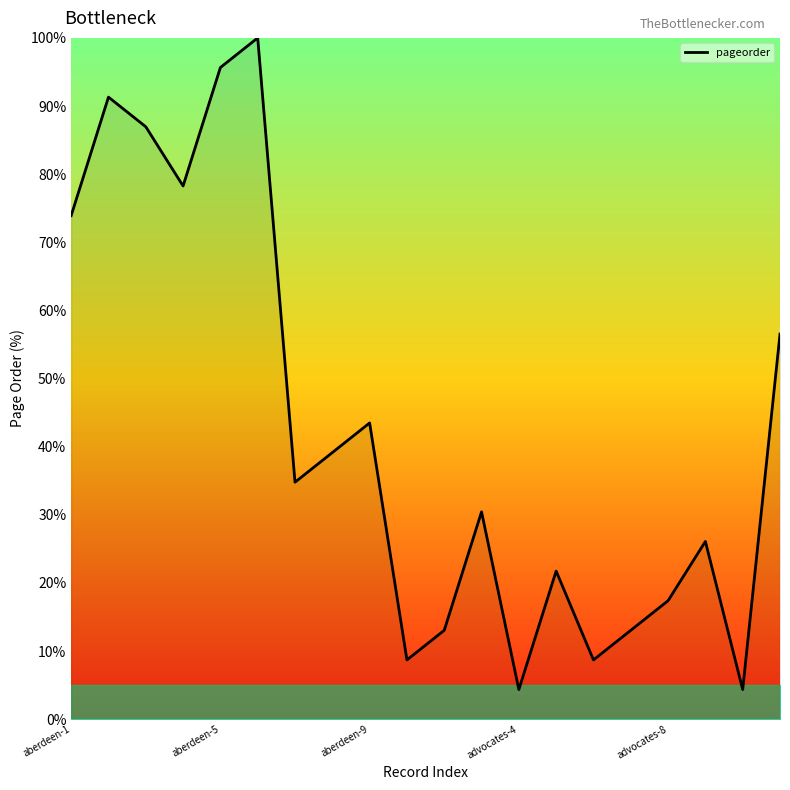

What is the difference between the maximum and minimum values?

95.7